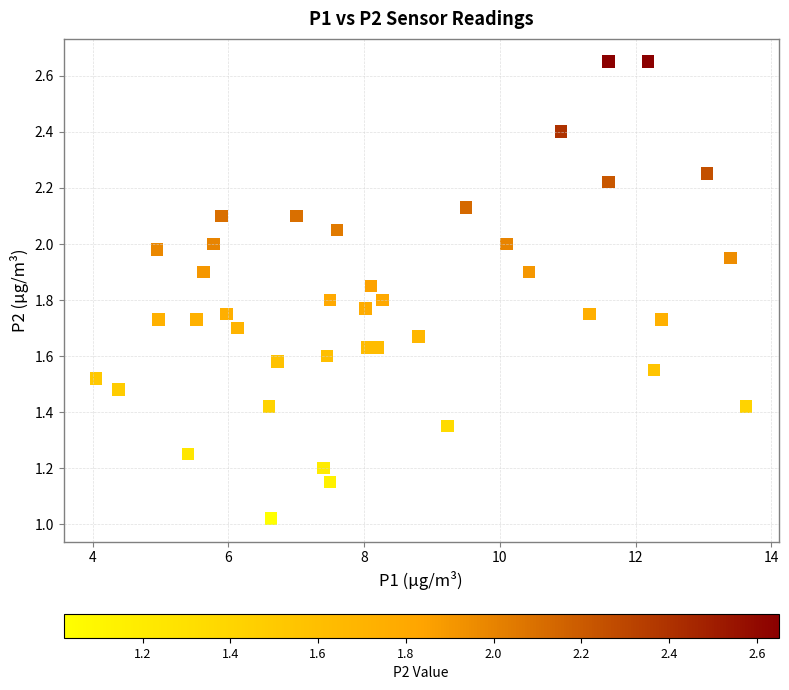

What is the range of X values (max minus min)?

9.6